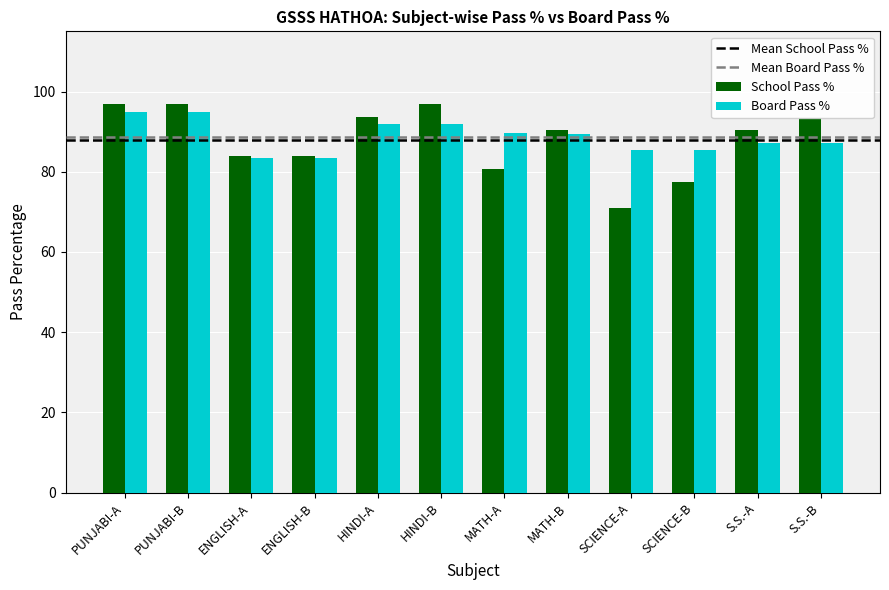

Reading left to right, extract all data points from this chart.

School Pass %: PUNJABI-A=96.8	PUNJABI-B=96.8	ENGLISH-A=83.9	ENGLISH-B=83.9	HINDI-A=93.5	HINDI-B=96.8	MATH-A=80.6	MATH-B=90.3	SCIENCE-A=71.0	SCIENCE-B=77.4	S.S.-A=90.3	S.S.-B=93.5
Board Pass %: PUNJABI-A=95.0	PUNJABI-B=95.0	ENGLISH-A=83.5	ENGLISH-B=83.5	HINDI-A=92.0	HINDI-B=92.0	MATH-A=89.5	MATH-B=89.5	SCIENCE-A=85.3	SCIENCE-B=85.3	S.S.-A=87.1	S.S.-B=87.1